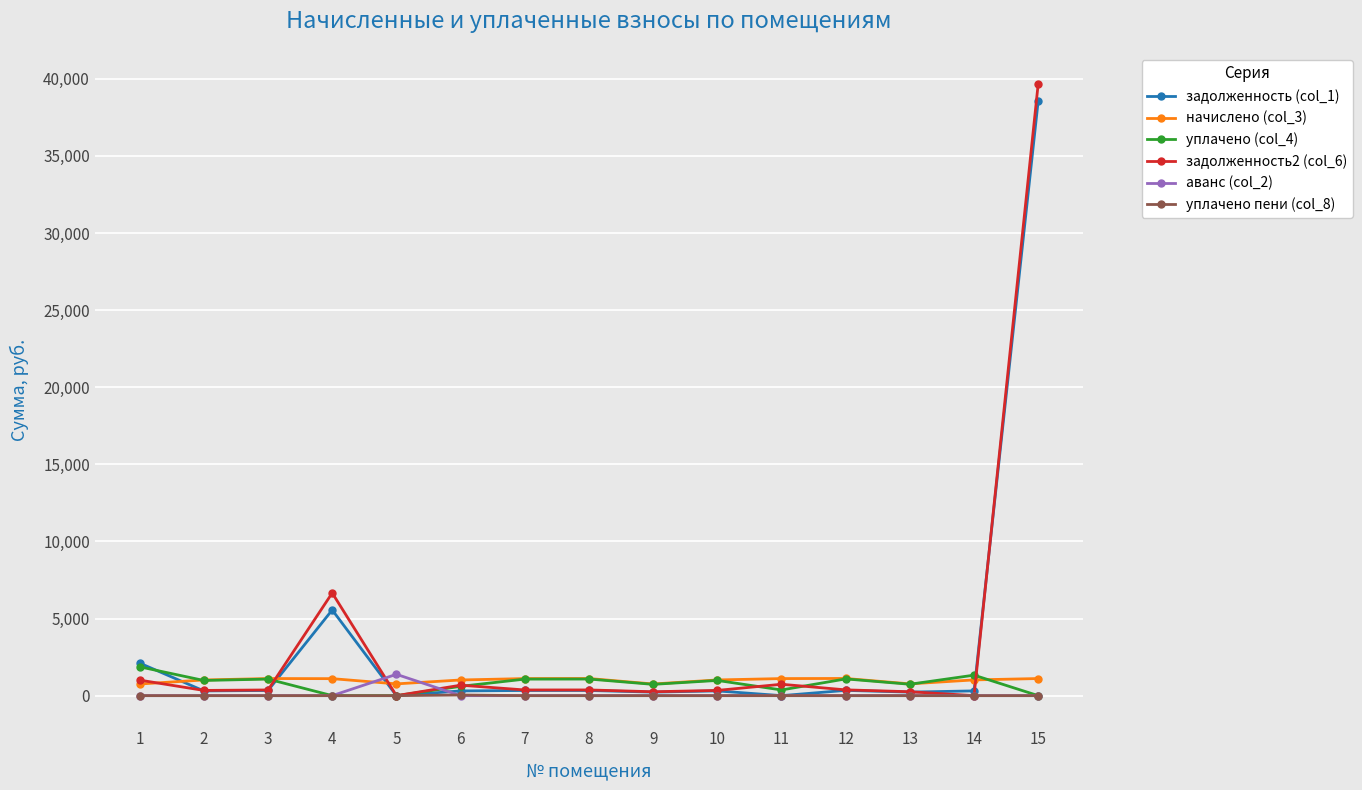

What is the total value across all series at 14?

2658.3